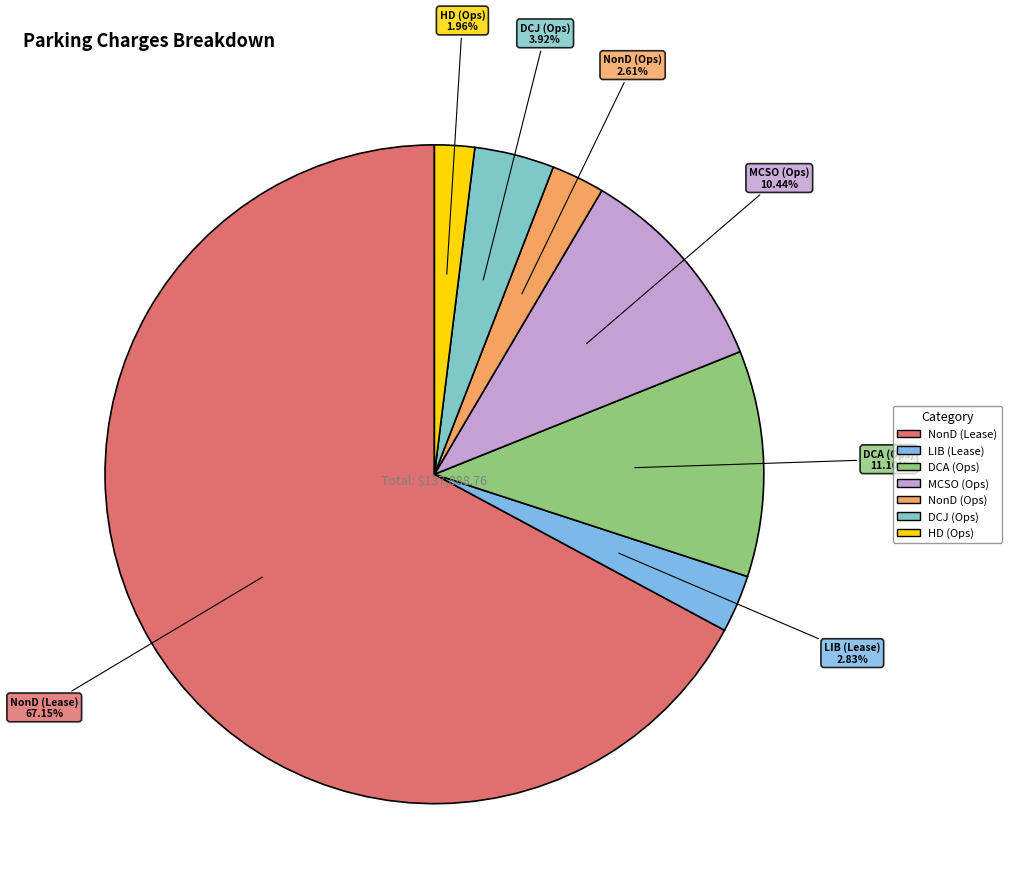

How many slices are in this pie chart?

7